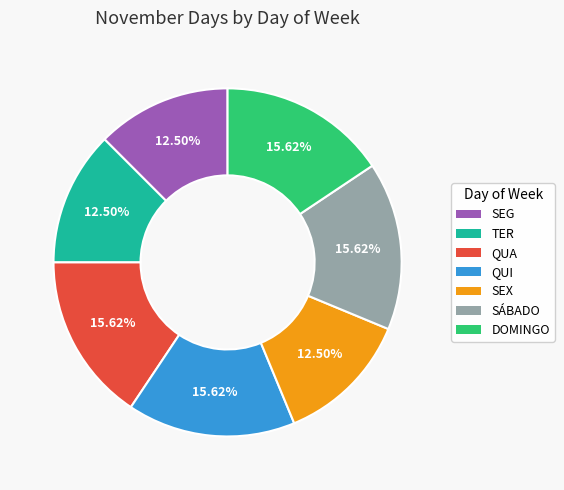

How many slices are in this pie chart?

7